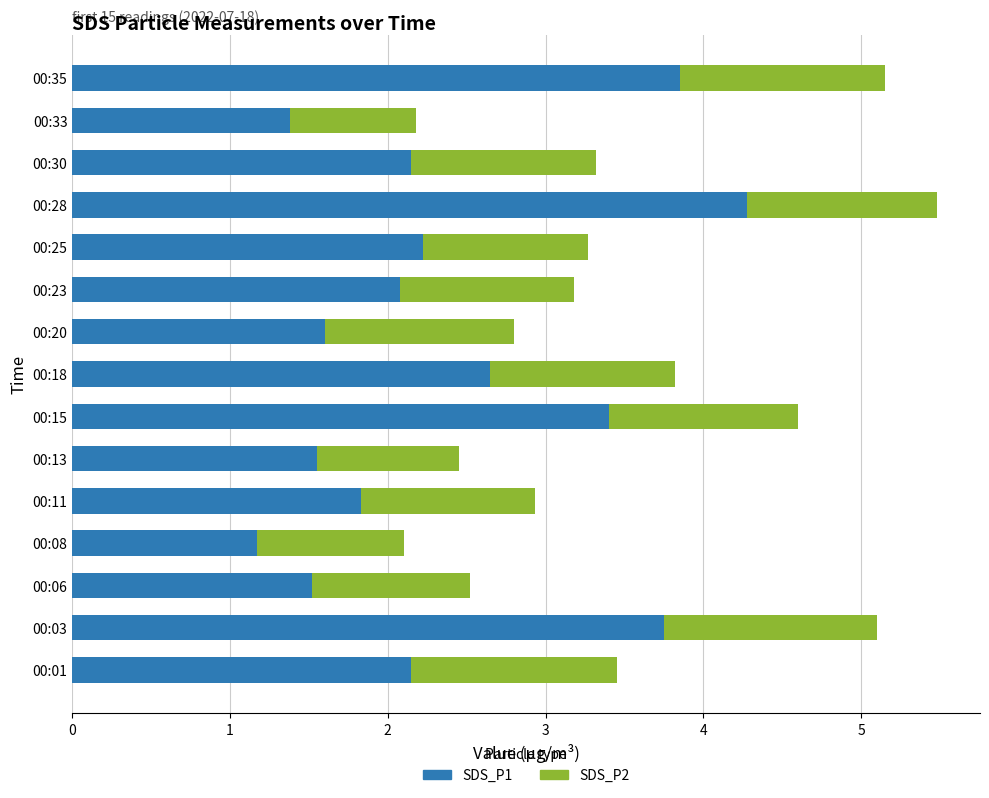

What is the total value across all series at 00:28?

5.5